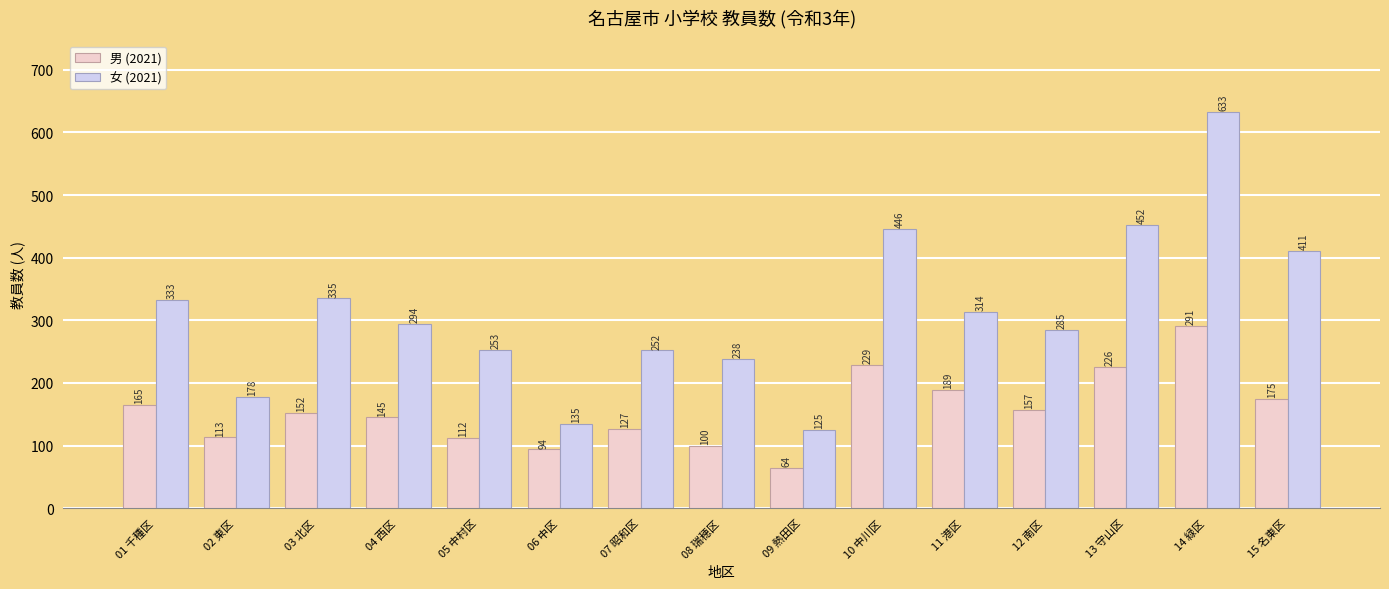

What is the sum of the 男 (2021) values at 02 東区 and 04 西区?

258